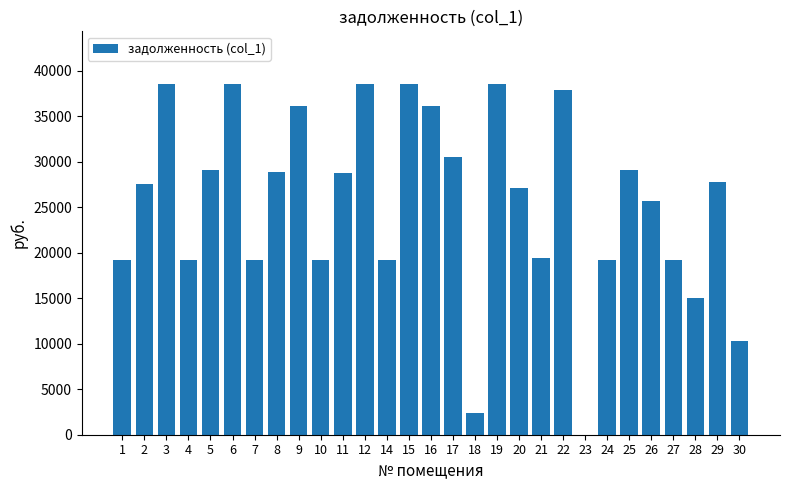

What is the greatest value displayed?

38571.4